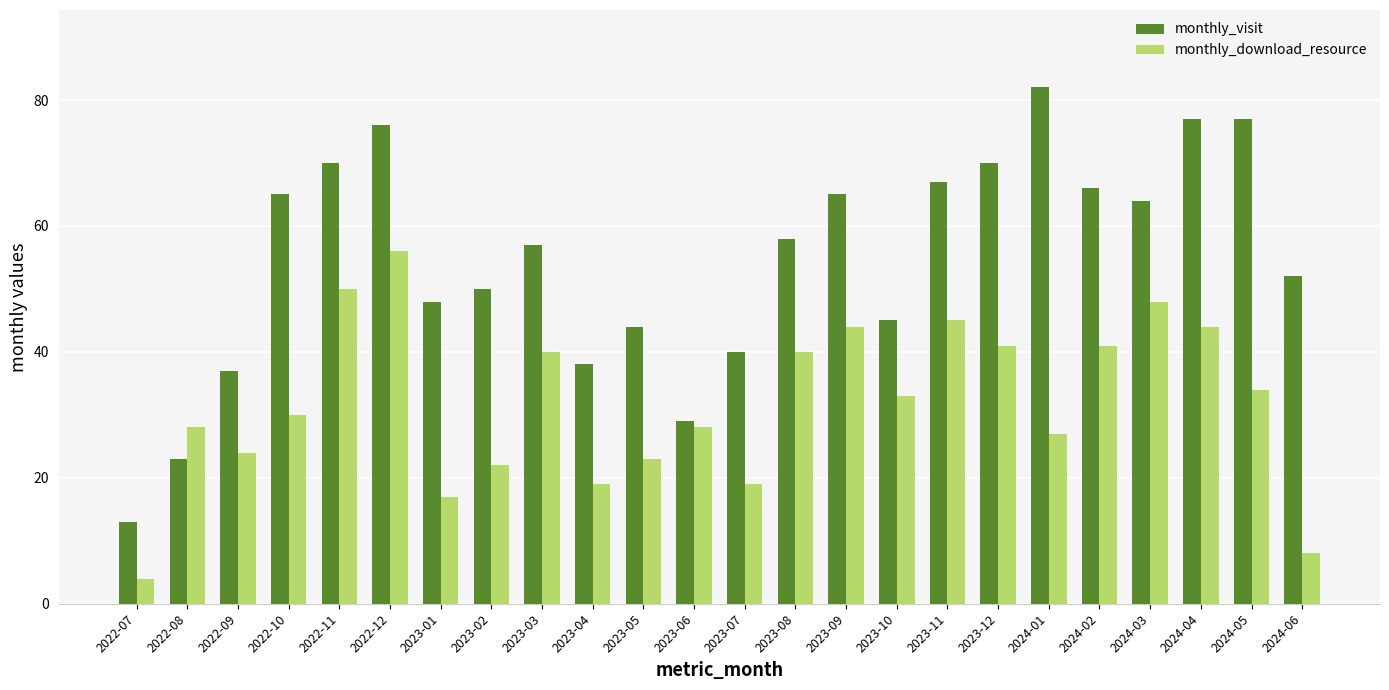

At how many categories does at least one series exceed 34?

21